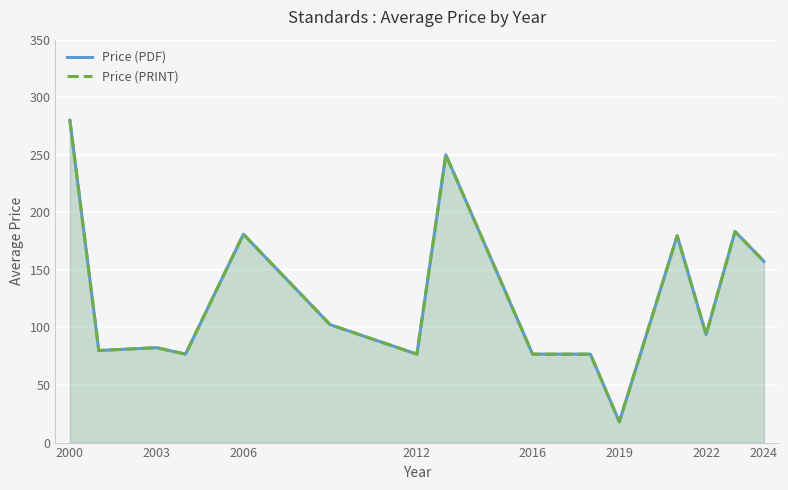

True or false: Price (PRINT) has a value of 31.6 at 2022.

False